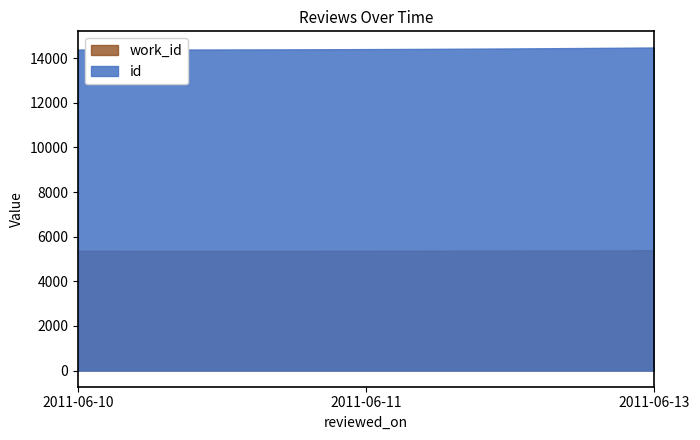

How many data points in id are less than 14404?

1